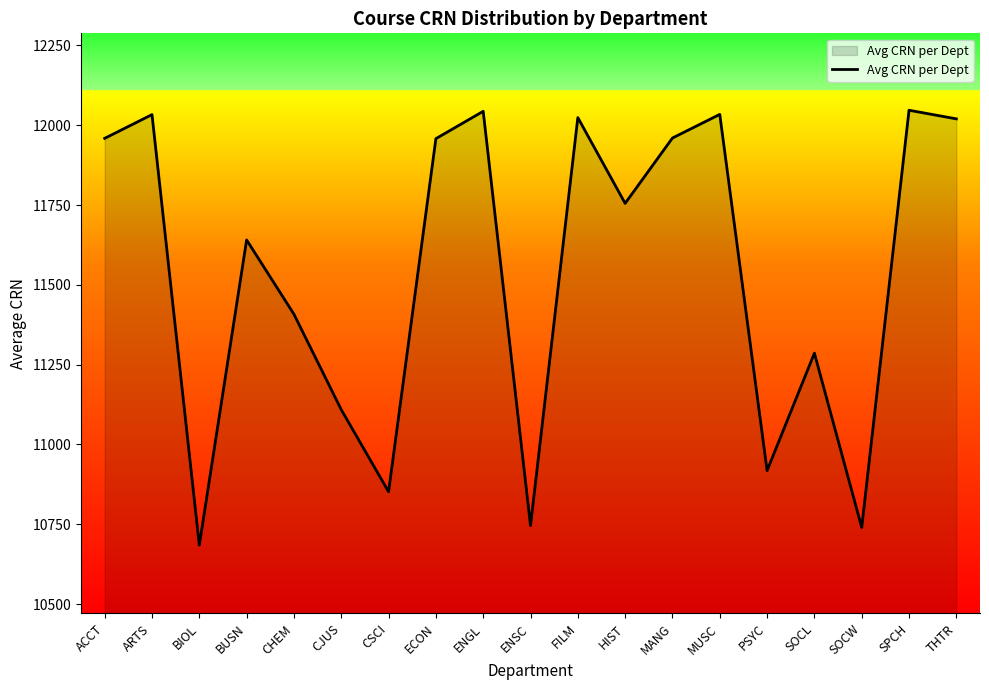

What is the average value?

11537.8